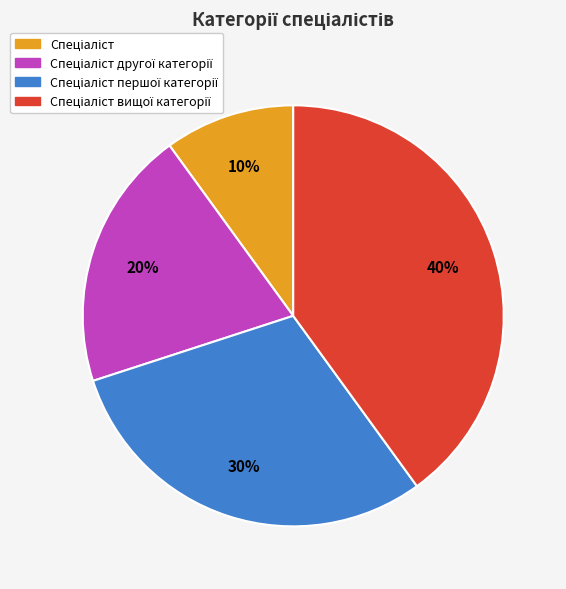

Does any single category account for the majority?

No